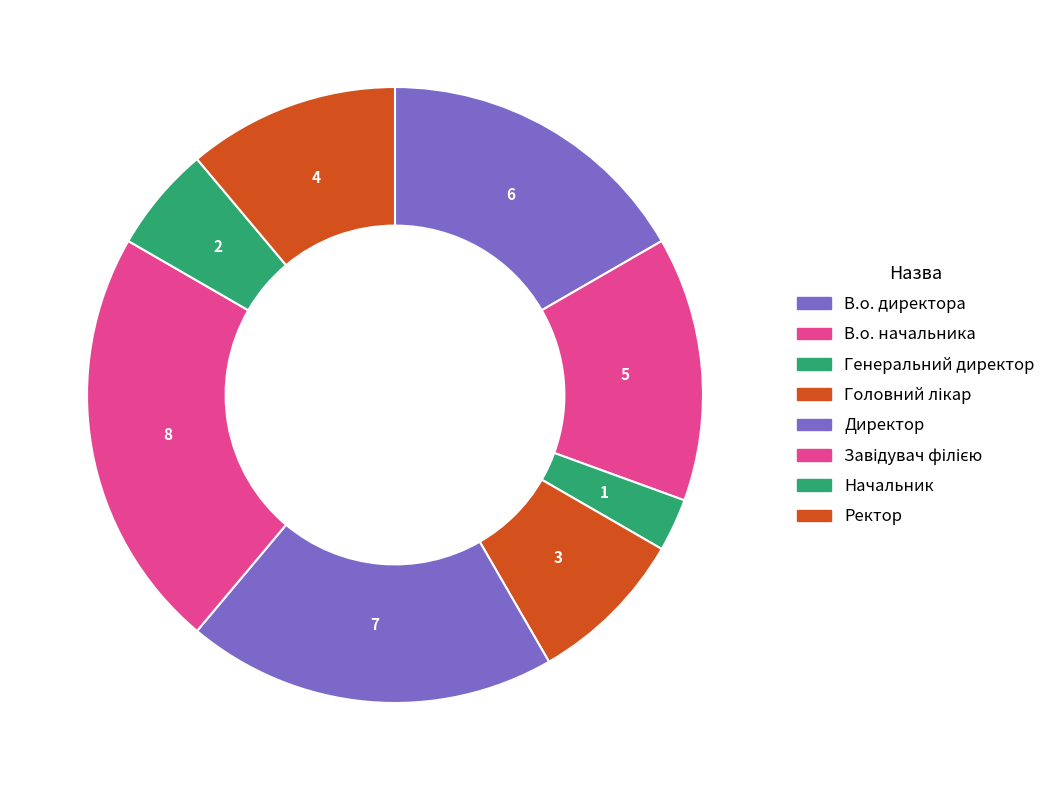

The Завідувач філією slice represents 29% of the pie. True or false?

False